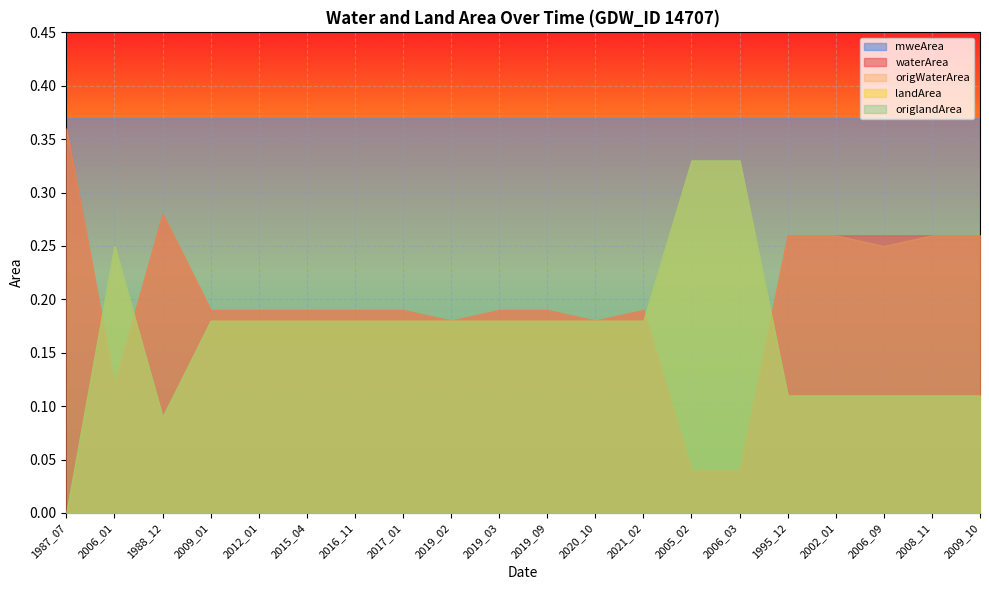

Reading right to left, transcribe all the data shown in this chart.

waterArea: 2009_10=0.3	2008_11=0.3	2006_09=0.3	2002_01=0.3	1995_12=0.3	2006_03=0.0	2005_02=0.0	2021_02=0.2	2020_10=0.2	2019_09=0.2	2019_03=0.2	2019_02=0.2	2017_01=0.2	2016_11=0.2	2015_04=0.2	2012_01=0.2	2009_01=0.2	1988_12=0.3	2006_01=0.1	1987_07=0.4
landArea: 2009_10=0.1	2008_11=0.1	2006_09=0.1	2002_01=0.1	1995_12=0.1	2006_03=0.3	2005_02=0.3	2021_02=0.2	2020_10=0.2	2019_09=0.2	2019_03=0.2	2019_02=0.2	2017_01=0.2	2016_11=0.2	2015_04=0.2	2012_01=0.2	2009_01=0.2	1988_12=0.1	2006_01=0.2	1987_07=0.0
origWaterArea: 2009_10=0.3	2008_11=0.3	2006_09=0.2	2002_01=0.3	1995_12=0.3	2006_03=0.0	2005_02=0.0	2021_02=0.2	2020_10=0.2	2019_09=0.2	2019_03=0.2	2019_02=0.2	2017_01=0.2	2016_11=0.2	2015_04=0.2	2012_01=0.2	2009_01=0.2	1988_12=0.3	2006_01=0.1	1987_07=0.4
origlandArea: 2009_10=0.1	2008_11=0.1	2006_09=0.1	2002_01=0.1	1995_12=0.1	2006_03=0.3	2005_02=0.3	2021_02=0.2	2020_10=0.2	2019_09=0.2	2019_03=0.2	2019_02=0.2	2017_01=0.2	2016_11=0.2	2015_04=0.2	2012_01=0.2	2009_01=0.2	1988_12=0.1	2006_01=0.2	1987_07=0.0
mweArea: 2009_10=0.4	2008_11=0.4	2006_09=0.4	2002_01=0.4	1995_12=0.4	2006_03=0.4	2005_02=0.4	2021_02=0.4	2020_10=0.4	2019_09=0.4	2019_03=0.4	2019_02=0.4	2017_01=0.4	2016_11=0.4	2015_04=0.4	2012_01=0.4	2009_01=0.4	1988_12=0.4	2006_01=0.4	1987_07=0.4